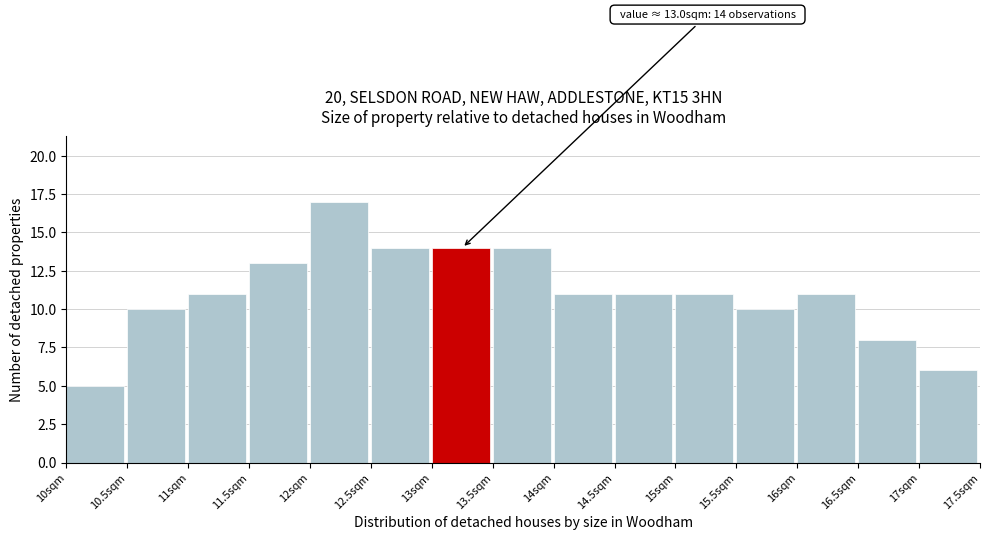

Over which range of the x-axis is the bar tallest?

12.0 to 12.5